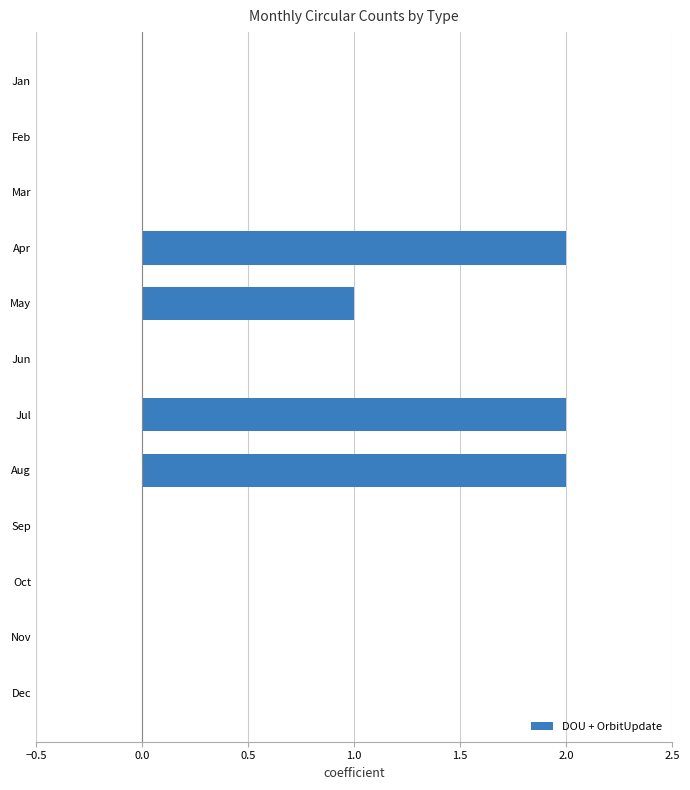

Reading top to bottom, what are all the values shown in this chart?

Jan=0	Feb=0	Mar=0	Apr=2	May=1	Jun=0	Jul=2	Aug=2	Sep=0	Oct=0	Nov=0	Dec=0